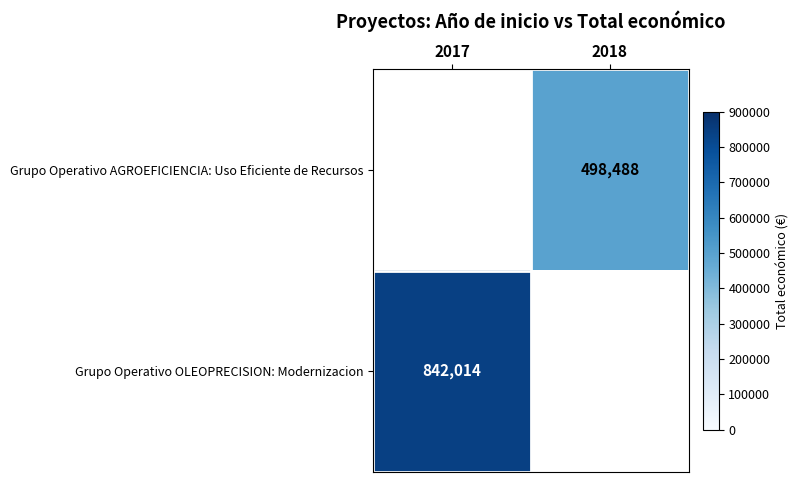

Is it true that Grupo Operativo OLEOPRECISION: Modernizacion equals 842014 at 2017?

True